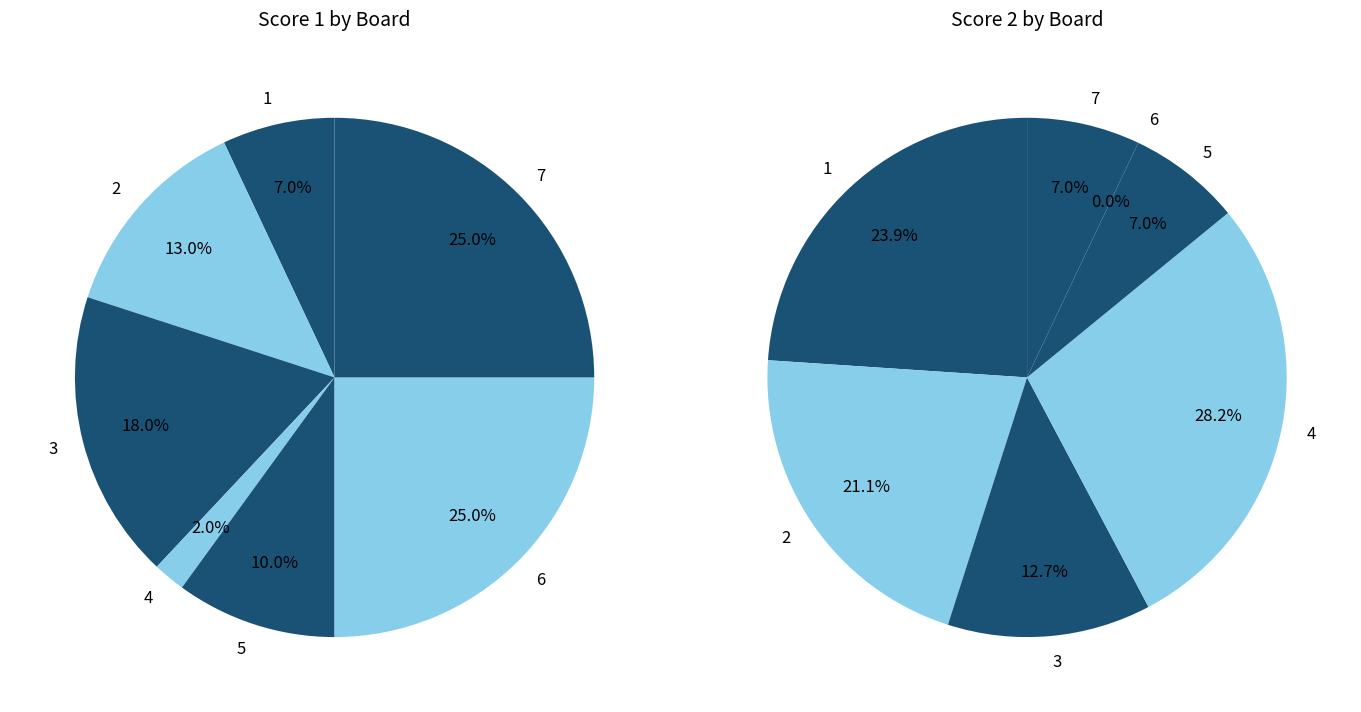

What percentage is the 5 slice, to the nearest percent?

7%